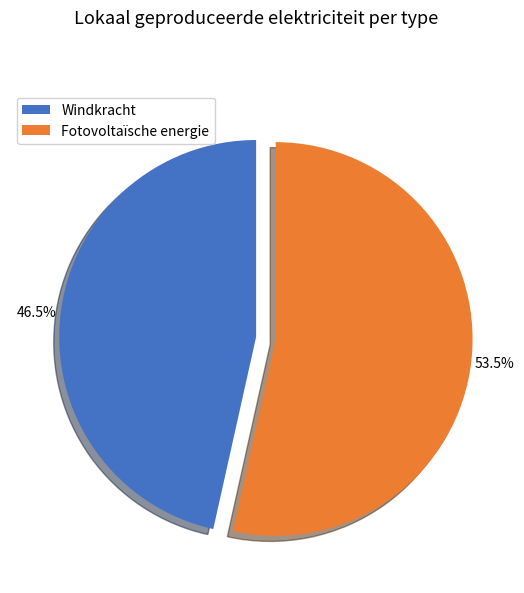

How many slices are in this pie chart?

2